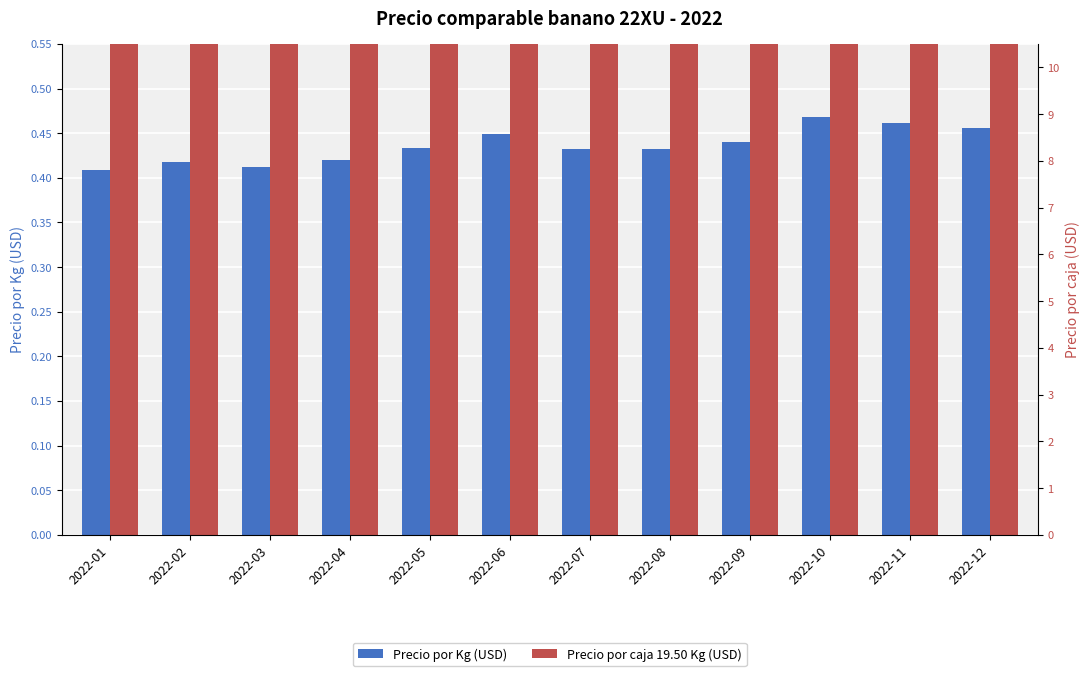

How many groups of bars are there?

12